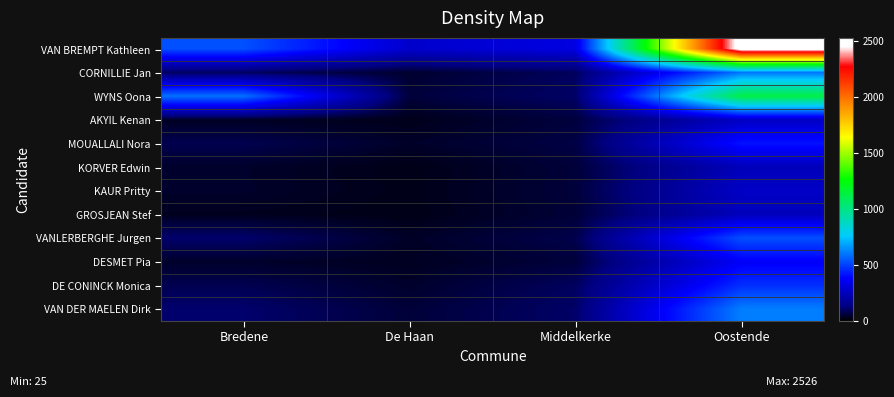

What is the total value across all series at Middelkerke?

1177